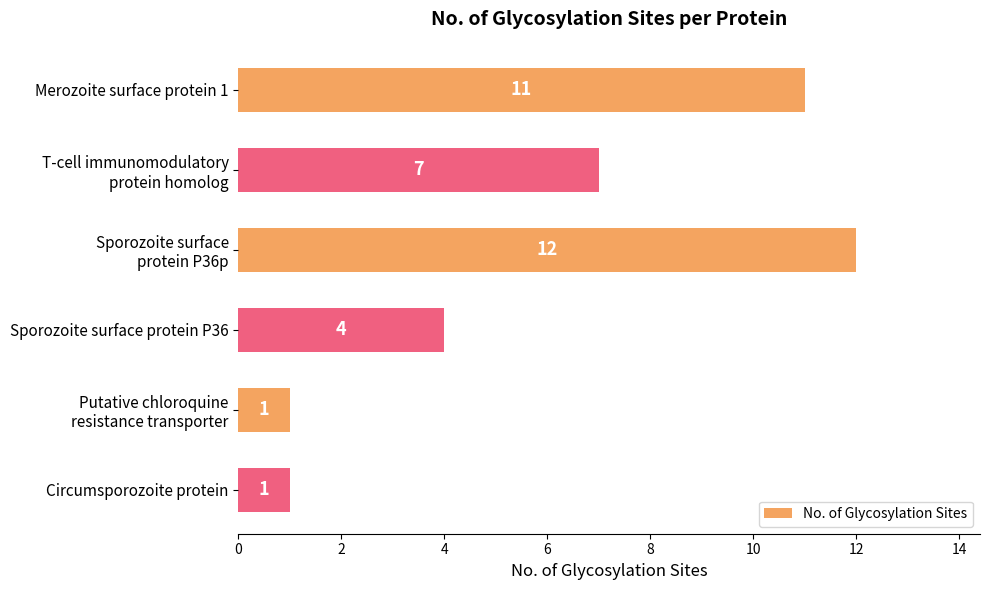

Are the bars horizontal?

Yes